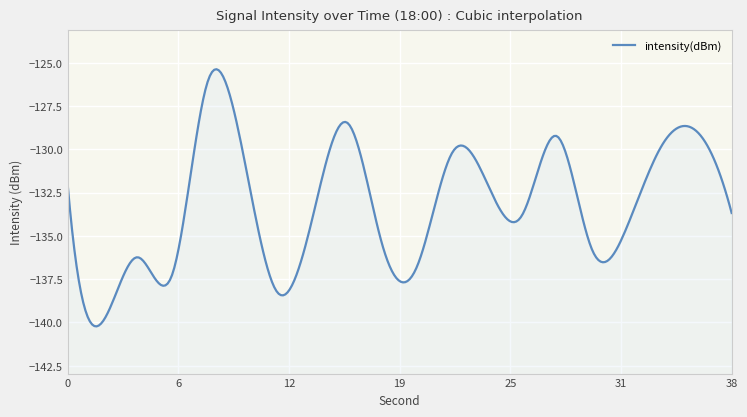

Is it true that the value at 4 is -136.2?

True